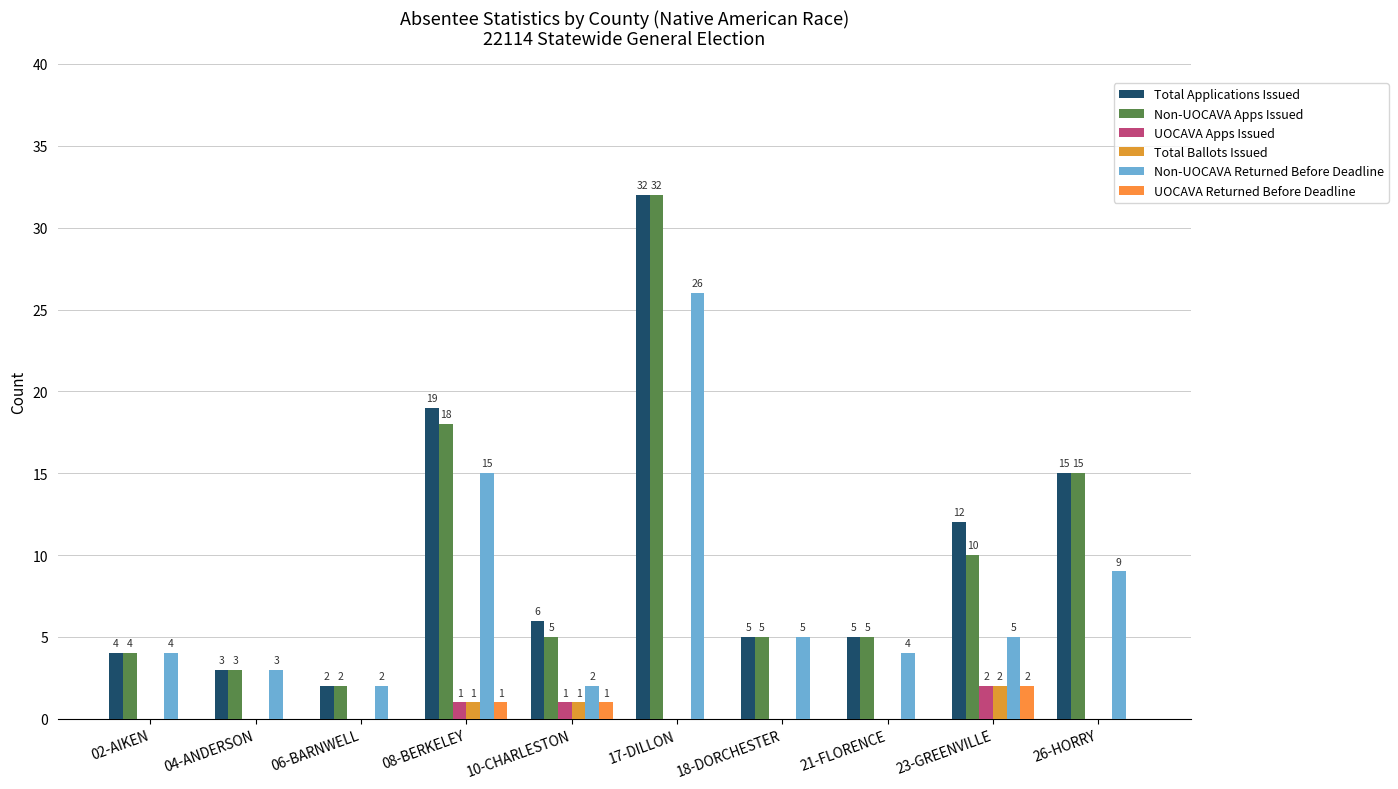

How many groups of bars are there?

10